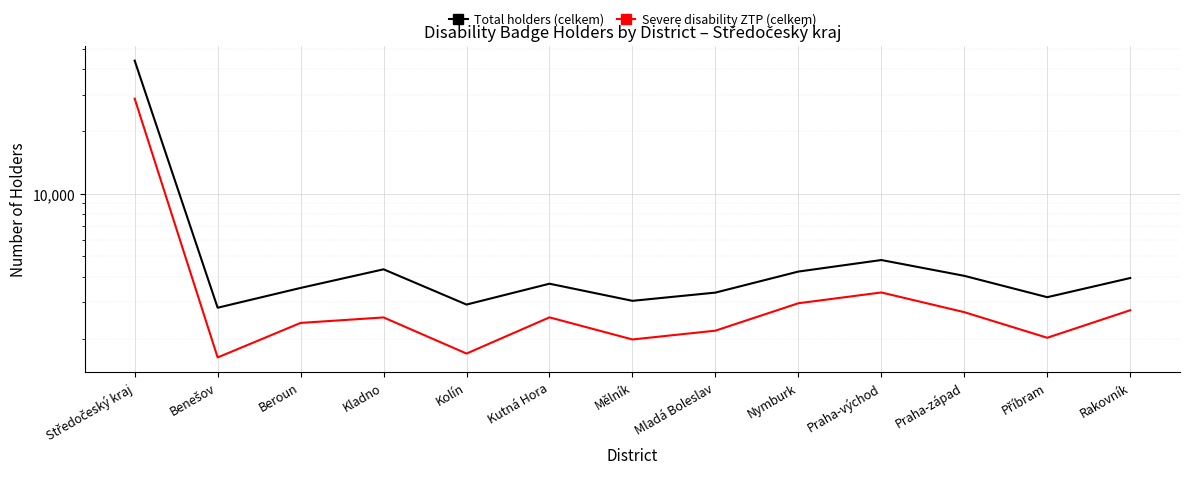

Count the number of data series in this chart.

2